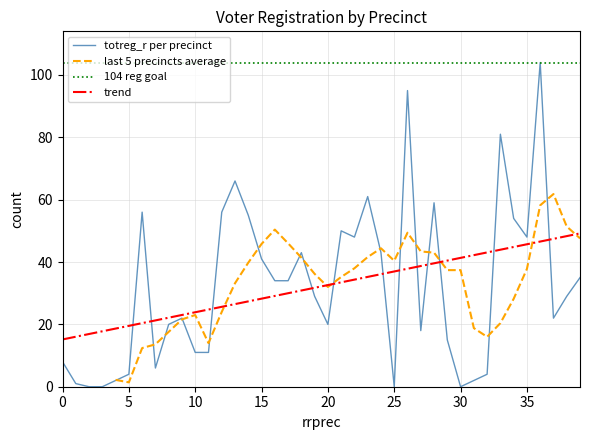

At how many categories does at least one series exceed 67?

3